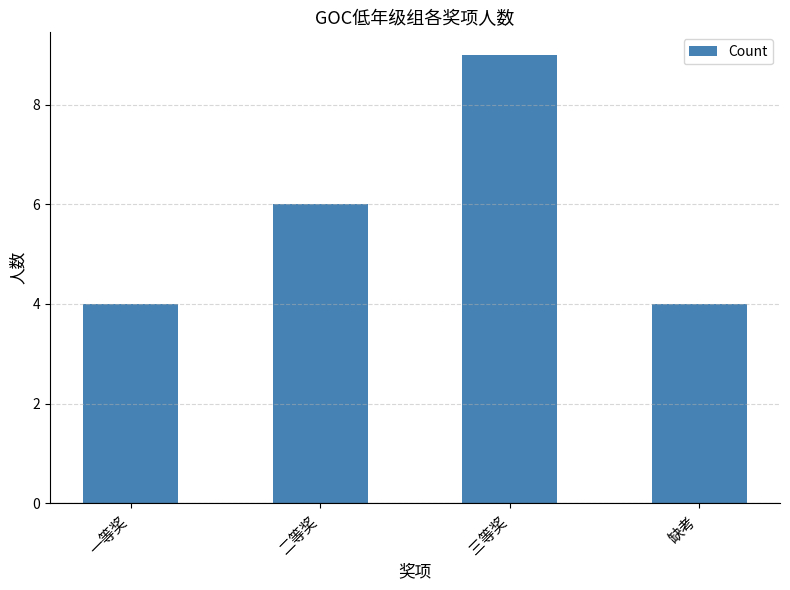

Where is the data nearest to the value 6?

二等奖